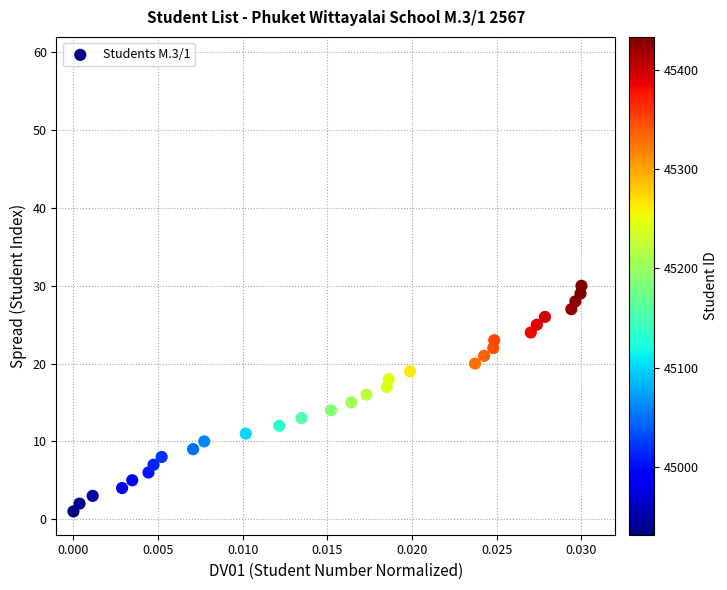

What is the range of Y values (max minus min)?

29